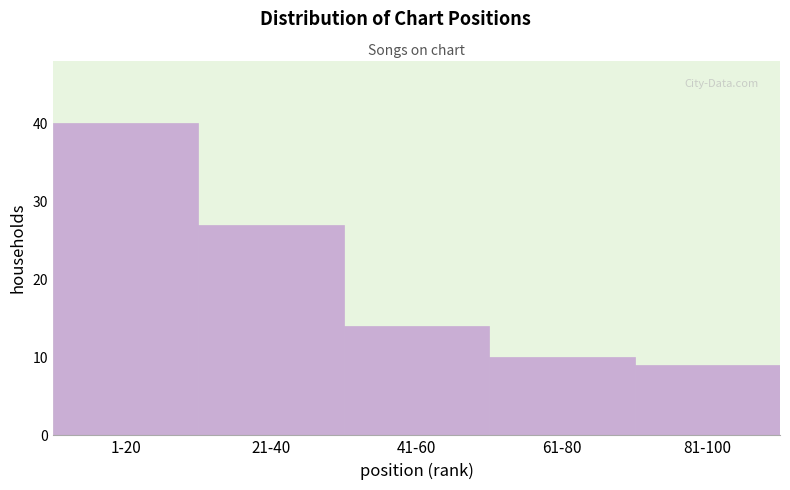

Reading left to right, what are all the values shown in this chart?

40	27	14	10	9